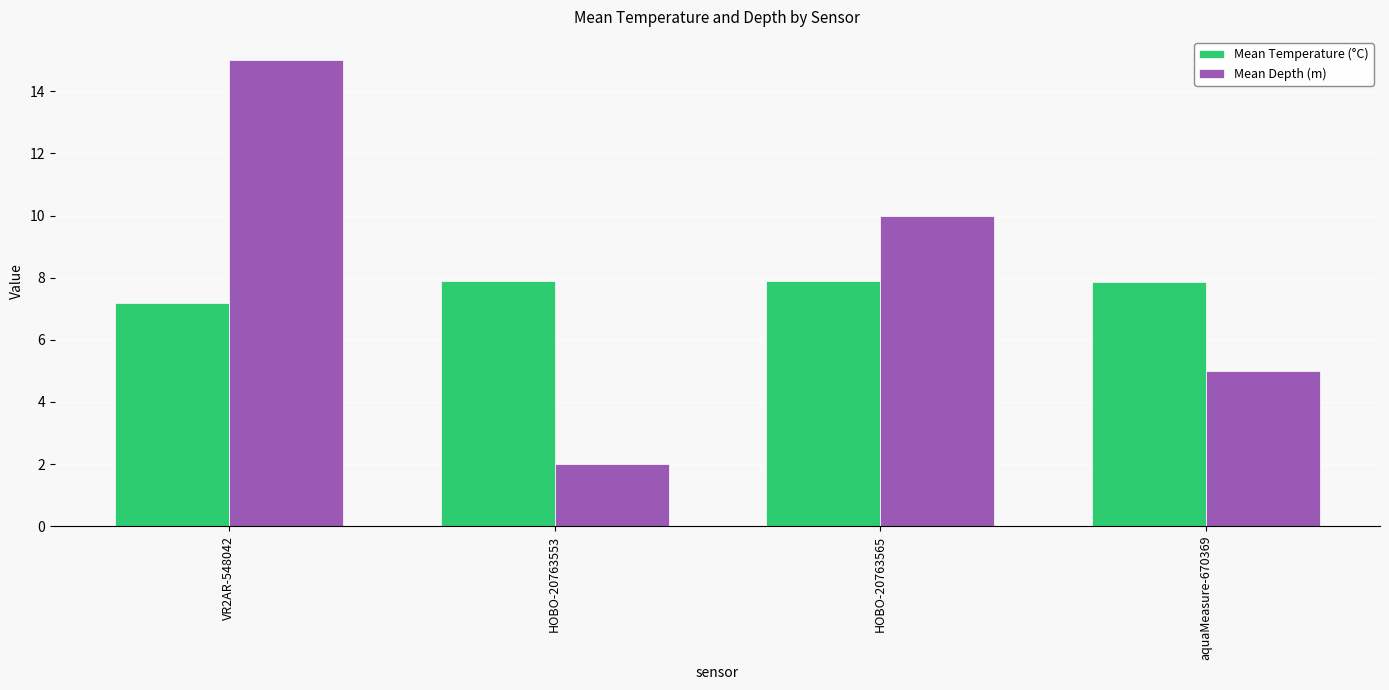

What is the value of the Mean Temperature (°C) bar at the 2nd from the left?

7.9